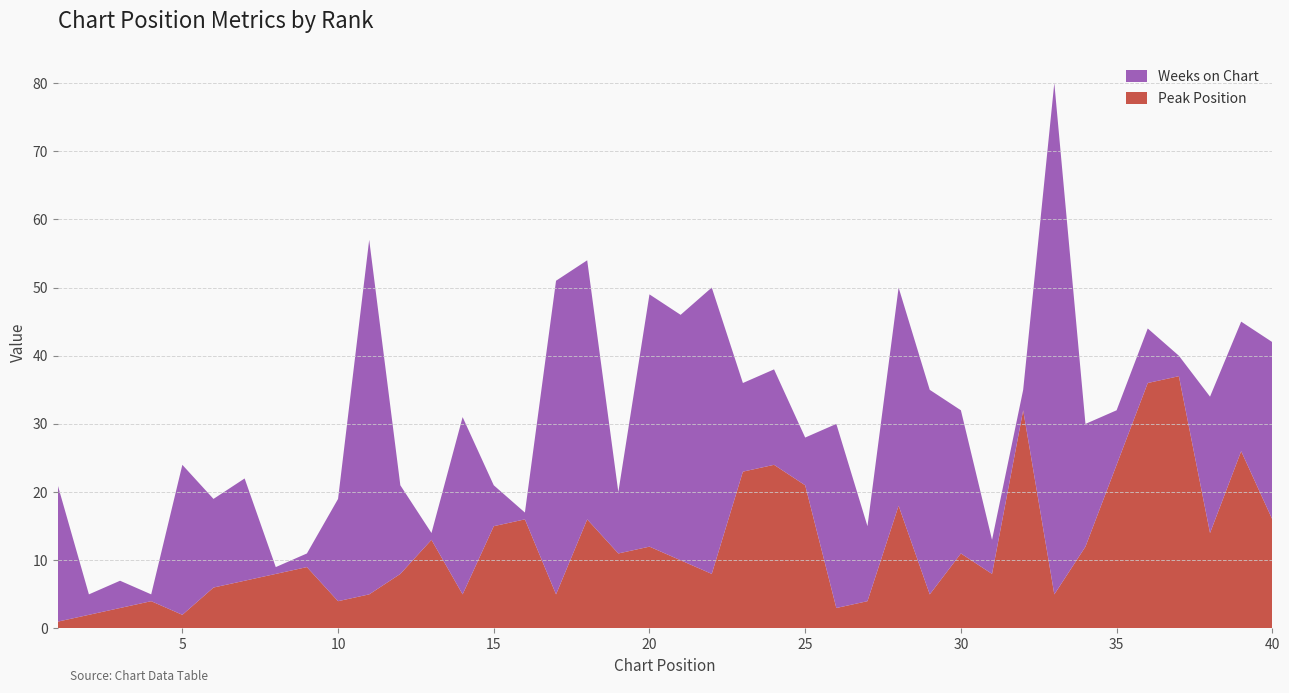

Reading left to right, list all the values displayed in this chart.

Peak Position: 1	2	3	4	2	6	7	8	9	4	5	8	13	5	15	16	5	16	11	12	10	8	23	24	21	3	4	18	5	11	8	32	5	12	24	36	37	14	26	16
Weeks on Chart: 20	3	4	1	22	13	15	1	2	15	52	13	1	26	6	1	46	38	9	37	36	42	13	14	7	27	11	32	30	21	5	3	75	18	8	8	3	20	19	26